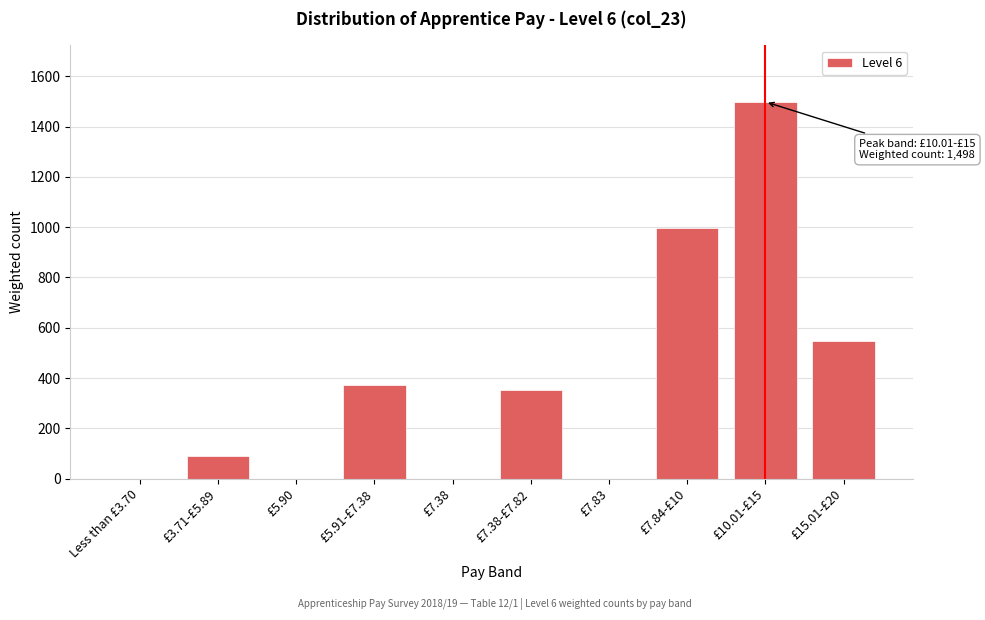

Reading right to left, what are all the values shown in this chart?

£15.01-£20=548	£10.01-£15=1498	£7.84-£10=996	£7.83=0	£7.38-£7.82=354	£7.38=0	£5.91-£7.38=371	£5.90=0	£3.71-£5.89=92	Less than £3.70=0